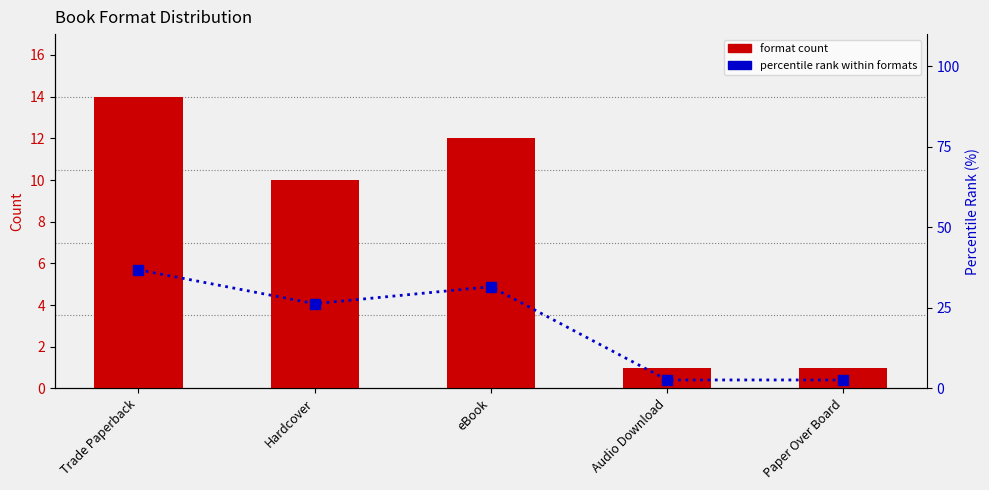

Between eBook and Audio Download, which is larger?

eBook